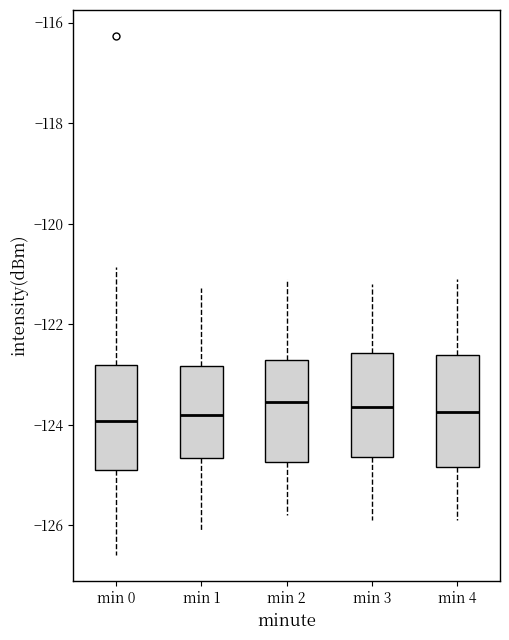

Reading left to right, read every box against the y-axis: the position of its median line, the range the box covers, and the ends of its whiskers. The values are not printed on the chart, so give them approximately, as read against the axis.

min 0: median -124.0, box -125.0 to -122.8, whiskers -126.6 to -120.8
min 1: median -123.8, box -124.6 to -122.8, whiskers -126.0 to -121.2
min 2: median -123.6, box -124.8 to -122.8, whiskers -125.8 to -121.0
min 3: median -123.6, box -124.6 to -122.6, whiskers -125.8 to -121.2
min 4: median -123.8, box -124.8 to -122.6, whiskers -125.8 to -121.0